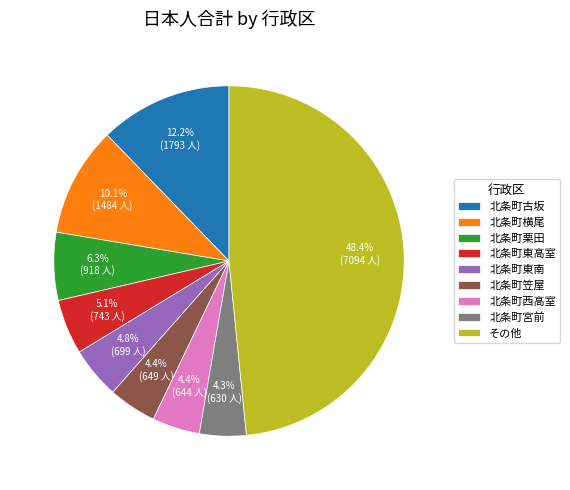

Does any single category account for the majority?

No